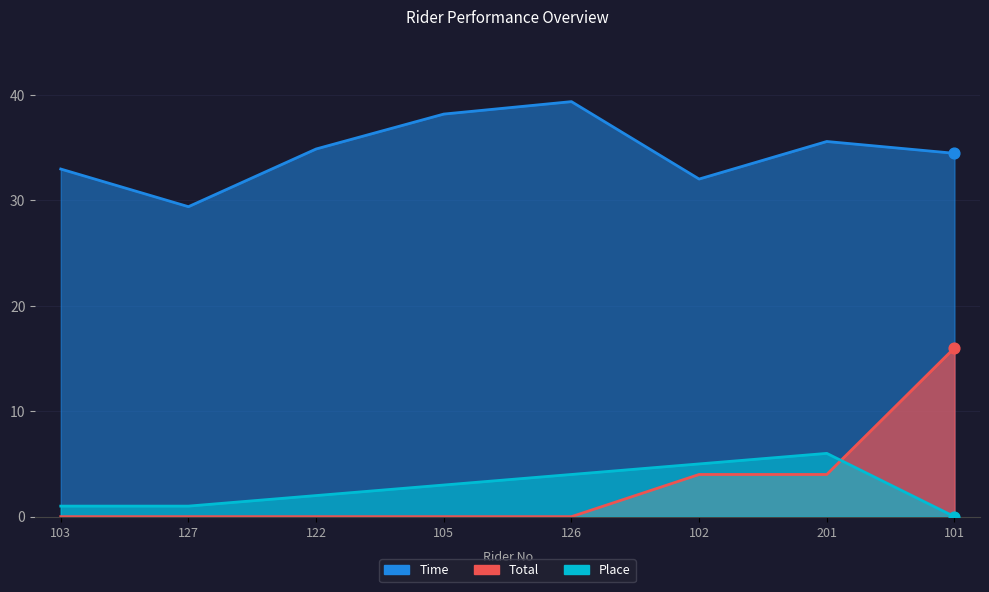

Is the value of Time at 127 greater than the value of Total at 127?

Yes